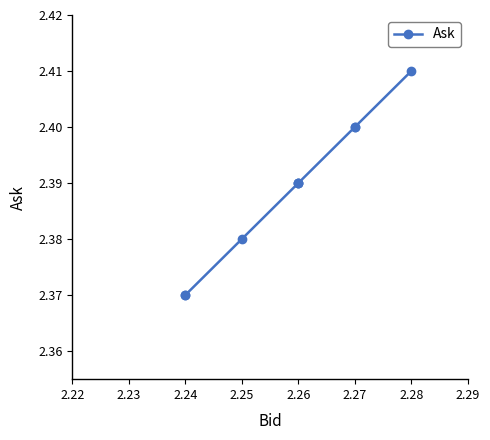

Between 2.26 and 2.24, which is larger?

2.26